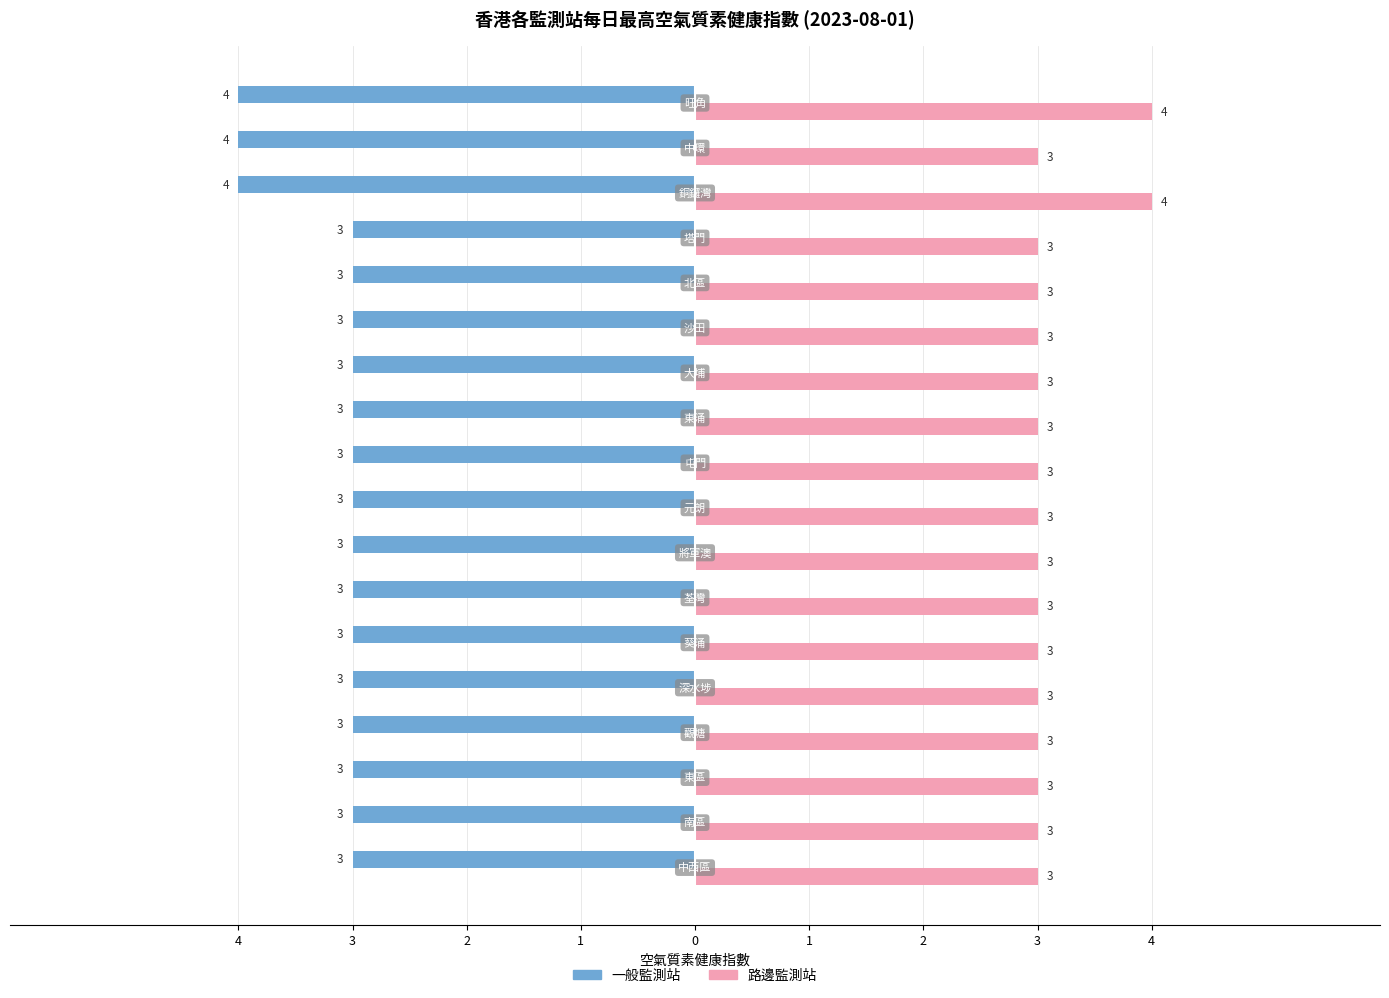

What are all the series names shown in the legend?

一般監測站, 路邊監測站